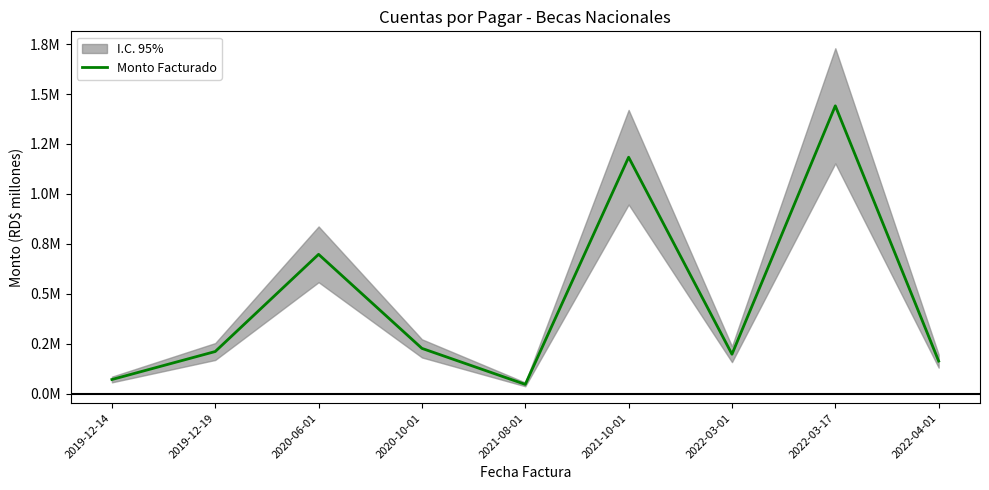

Does the chart have visible grid lines?

No